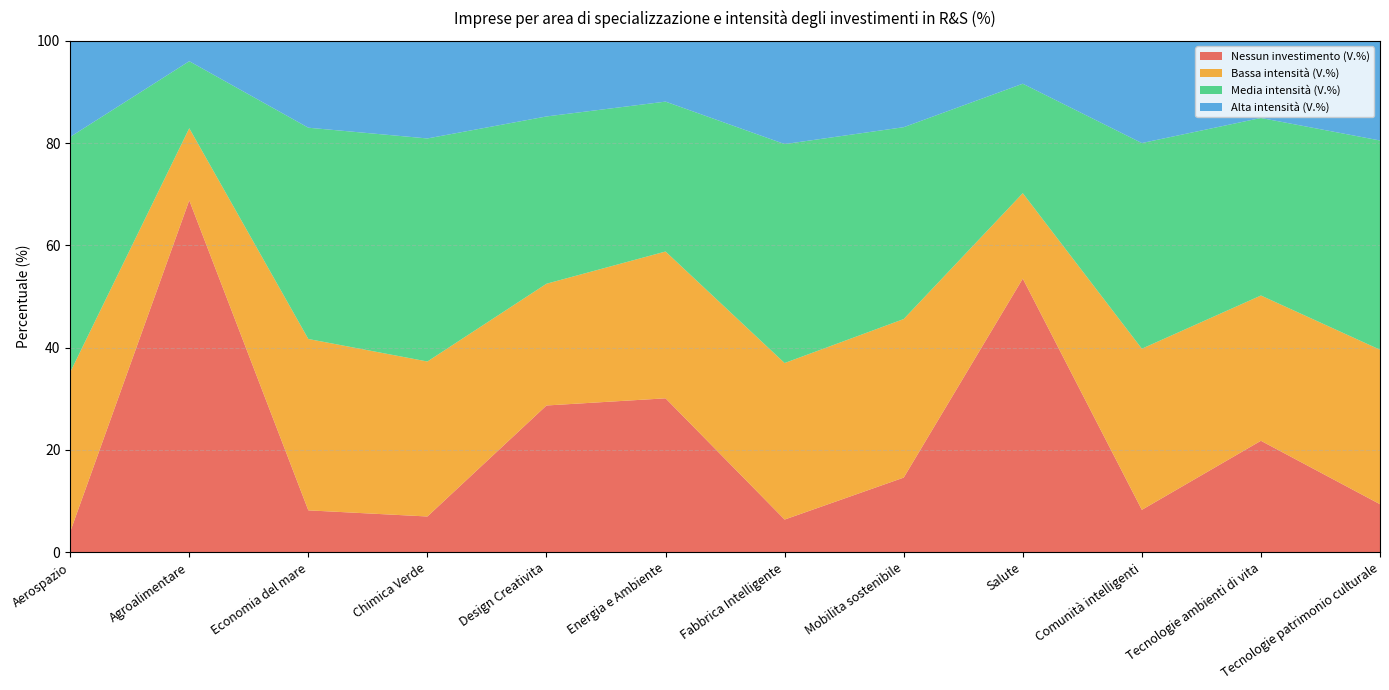

Reading left to right, transcribe all the data shown in this chart.

Nessun investimento (V.%): 4.0	68.8	8.2	7.0	28.7	30.1	6.4	14.6	53.5	8.3	21.8	9.4
Bassa intensità (V.%): 31.2	14.1	33.5	30.3	23.8	28.7	30.6	31.0	16.7	31.5	28.4	30.2
Media intensità (V.%): 46.0	13.1	41.3	43.6	32.7	29.3	42.8	37.5	21.4	40.2	34.7	40.9
Alta intensità (V.%): 18.8	4.0	17.0	19.1	14.8	11.9	20.1	17.0	8.3	20.0	15.1	19.5